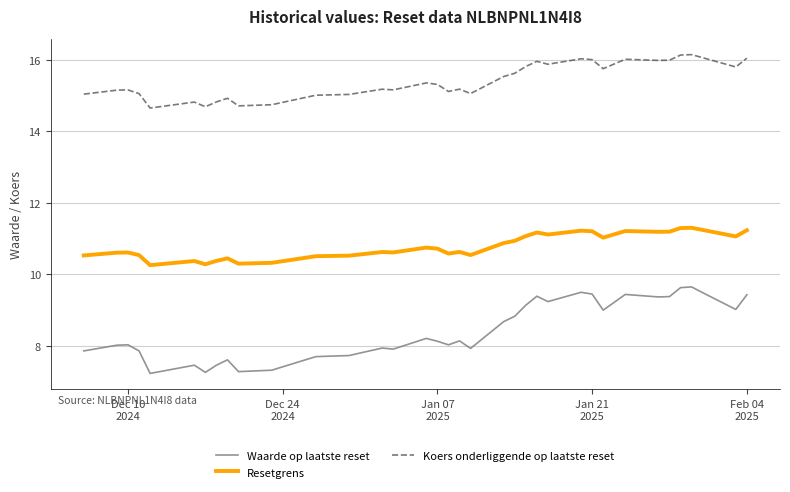

List the series in order of their overall mean, lowest first.

Waarde op laatste reset, Resetgrens, Koers onderliggende op laatste reset